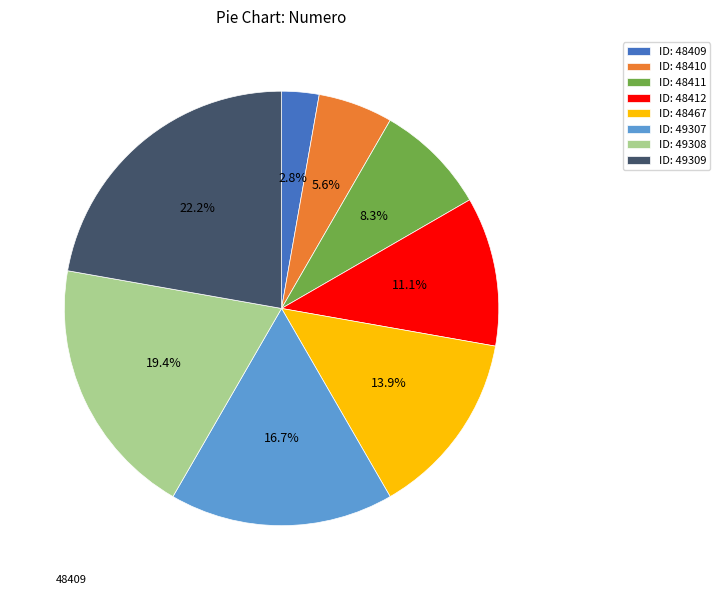

How many slices are in this pie chart?

8